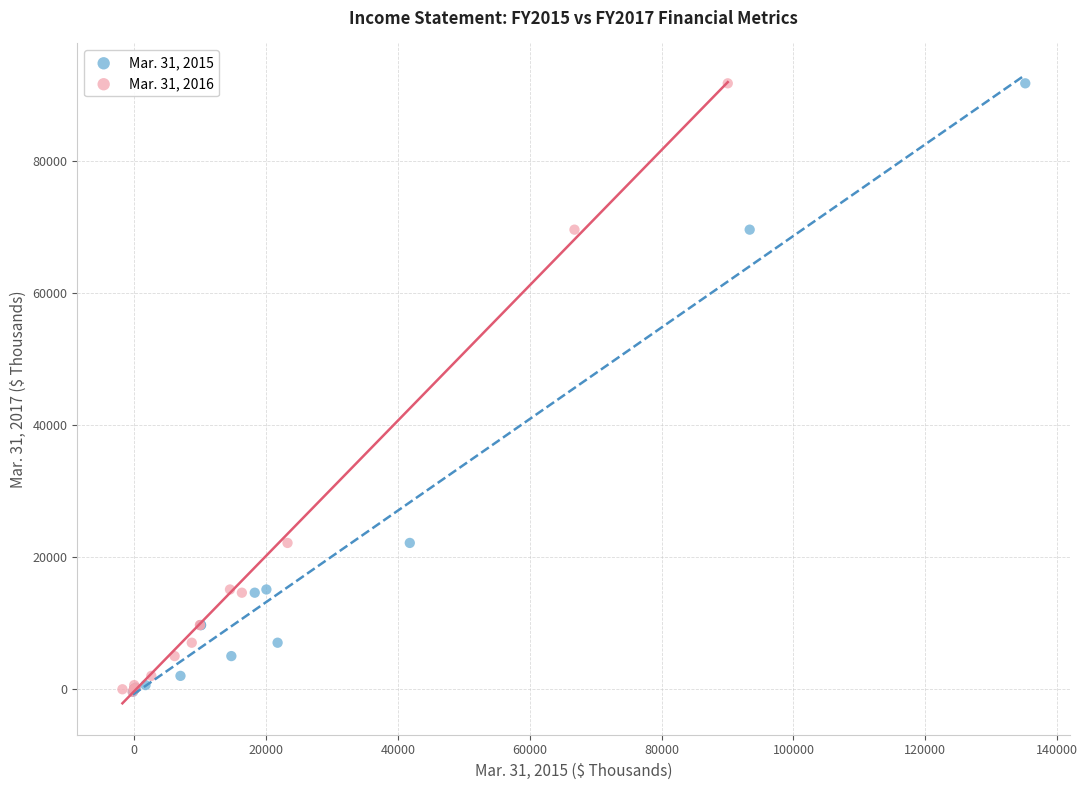

What are all the series names shown in the legend?

Mar. 31, 2015, Mar. 31, 2016